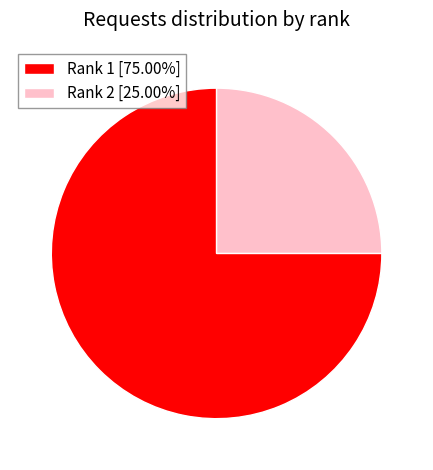

Count the number of slices in the pie.

2